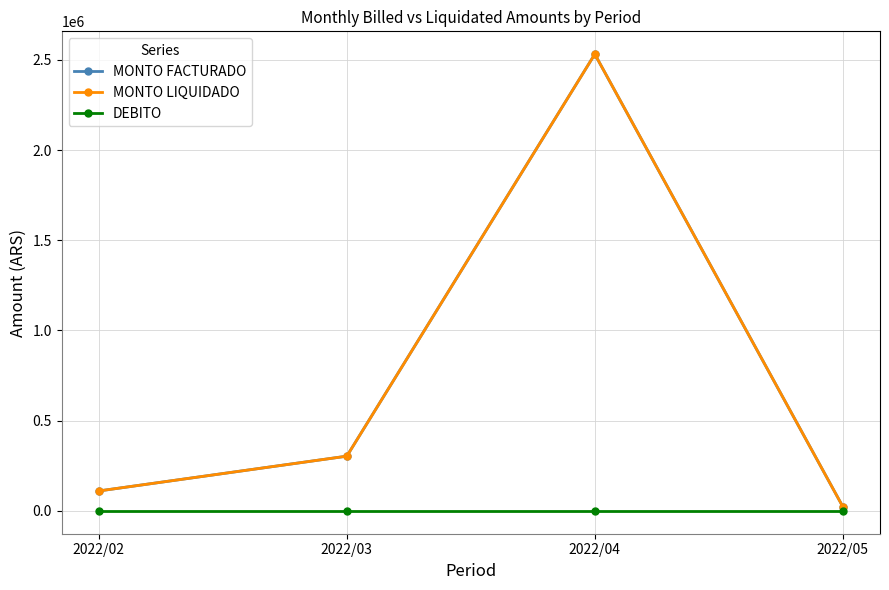

Does the chart have visible grid lines?

Yes